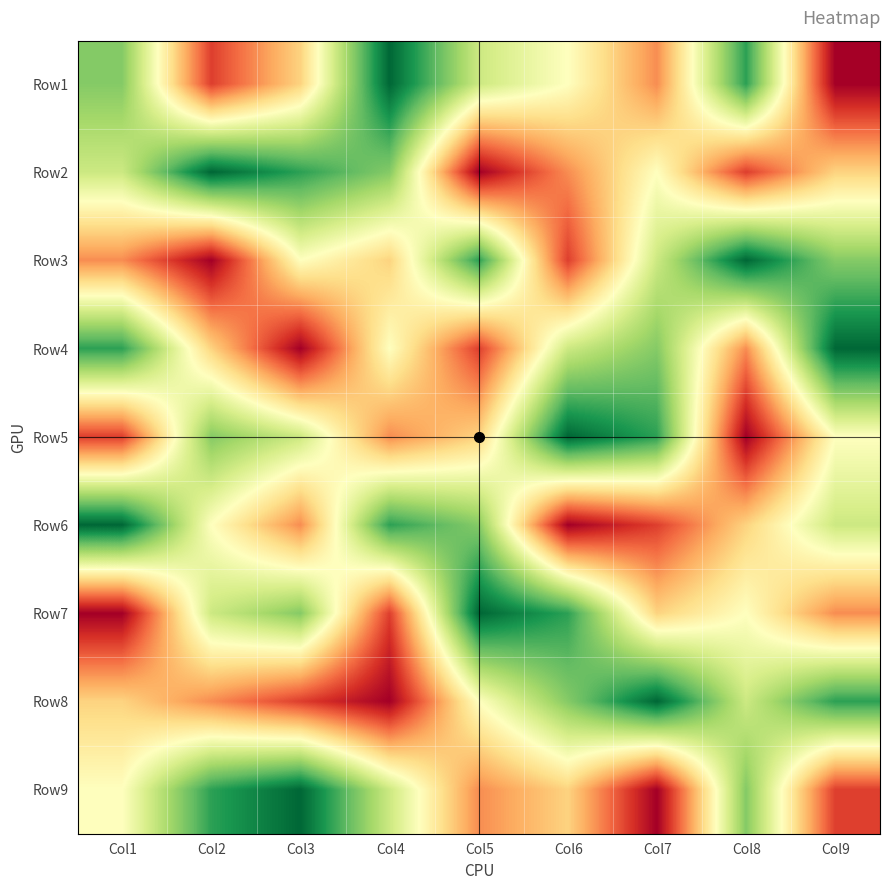

Reading left to right, extract all data points from this chart.

Row1: Col1=7	Col2=2	Col3=4	Col4=9	Col5=6	Col6=5	Col7=3	Col8=8	Col9=1
Row2: Col1=6	Col2=9	Col3=8	Col4=7	Col5=1	Col6=3	Col7=5	Col8=2	Col9=4
Row3: Col1=3	Col2=1	Col3=5	Col4=4	Col5=8	Col6=2	Col7=6	Col8=9	Col9=7
Row4: Col1=8	Col2=4	Col3=1	Col4=5	Col5=2	Col6=6	Col7=7	Col8=3	Col9=9
Row5: Col1=2	Col2=7	Col3=6	Col4=3	Col5=4	Col6=9	Col7=8	Col8=1	Col9=5
Row6: Col1=9	Col2=5	Col3=3	Col4=8	Col5=7	Col6=1	Col7=2	Col8=4	Col9=6
Row7: Col1=1	Col2=6	Col3=7	Col4=2	Col5=9	Col6=8	Col7=4	Col8=5	Col9=3
Row8: Col1=4	Col2=3	Col3=2	Col4=1	Col5=5	Col6=7	Col7=9	Col8=6	Col9=8
Row9: Col1=5	Col2=8	Col3=9	Col4=6	Col5=3	Col6=4	Col7=1	Col8=7	Col9=2